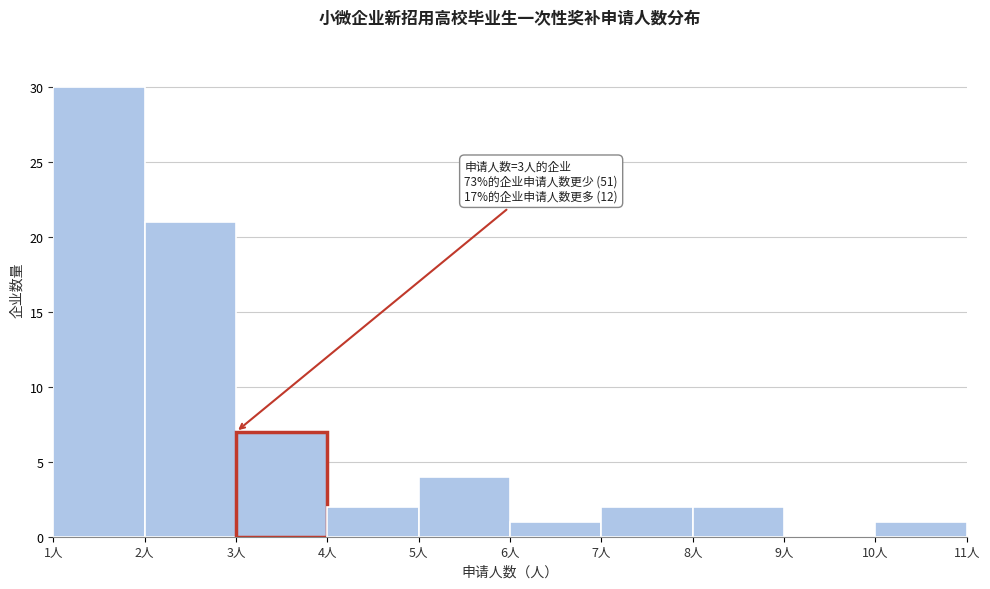

Over which range of the x-axis is the bar tallest?

1 to 2